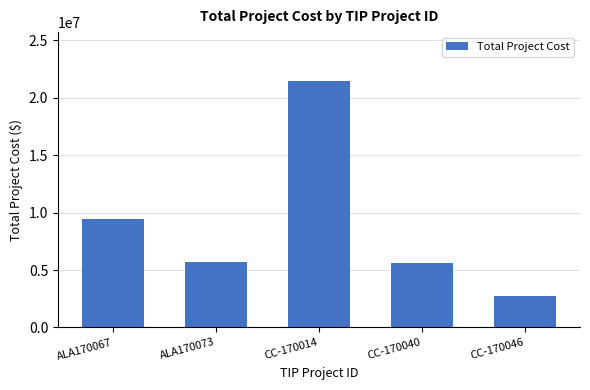

Where is the data nearest to the value 12074000?

ALA170067